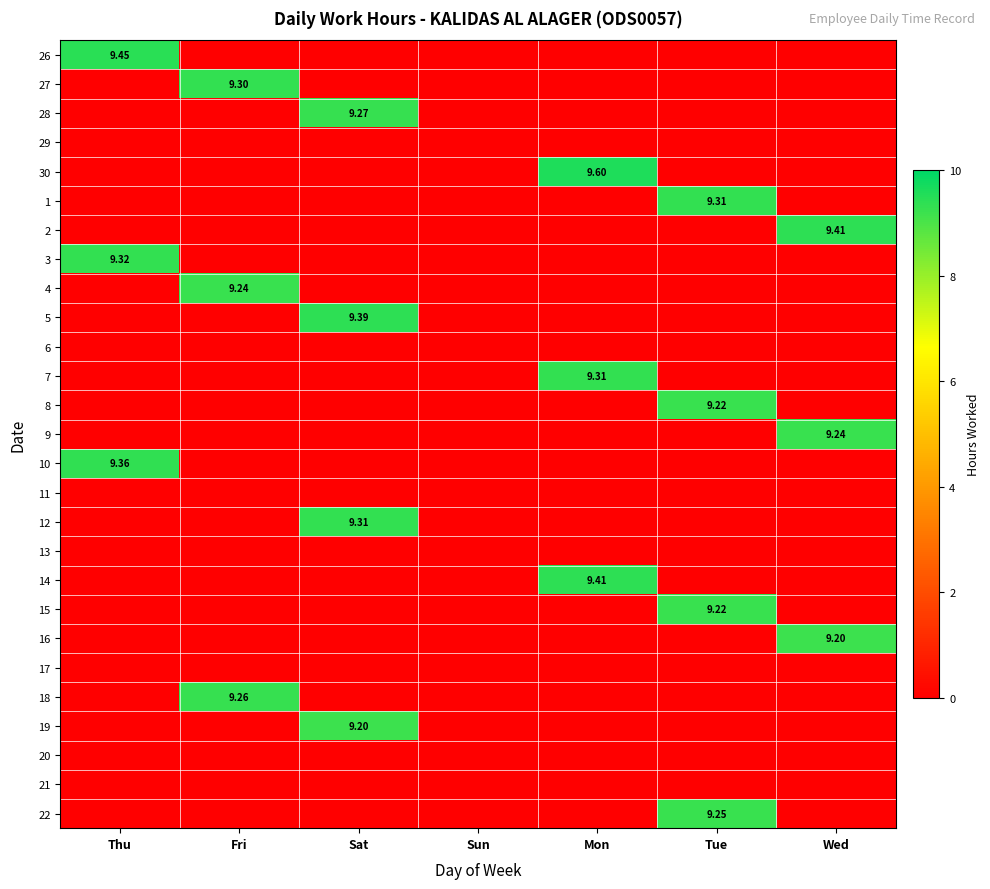

List the labels in order of 16 value, largest first.

Wed, Thu, Fri, Sat, Sun, Mon, Tue